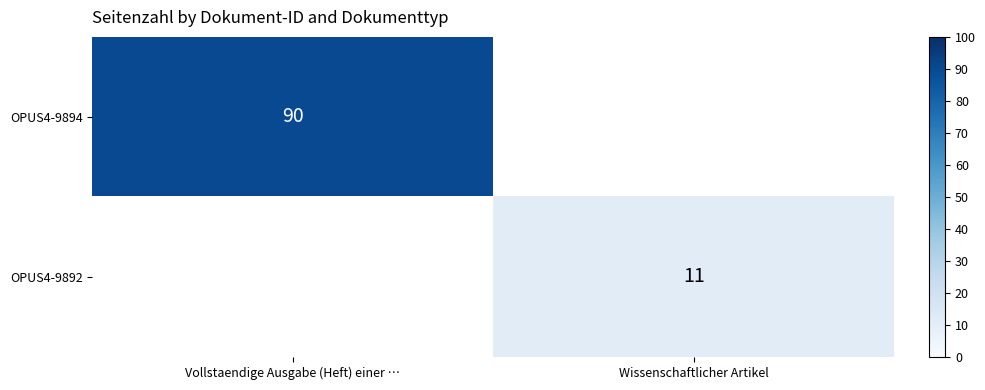

The OPUS4-9892 series shows 2.8 at Wissenschaftlicher Artikel. True or false?

False